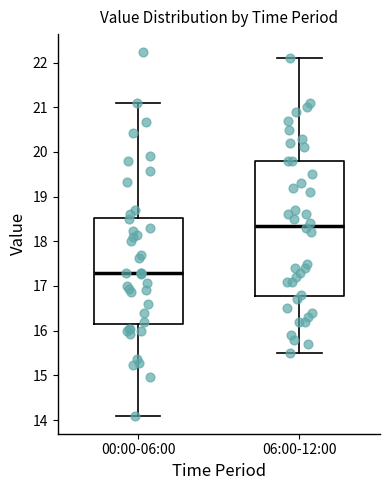

Reading left to right, transcribe this box plot: for each box, give where its median line is, the range the box spans, and where its two whiskers end, as read against the y-axis. The values are not printed on the chart, so give them approximately, as read against the axis.

00:00-06:00: median 17.3, box 16.2 to 18.5, whiskers 14.1 to 21.1
06:00-12:00: median 18.4, box 16.8 to 19.8, whiskers 15.5 to 22.1